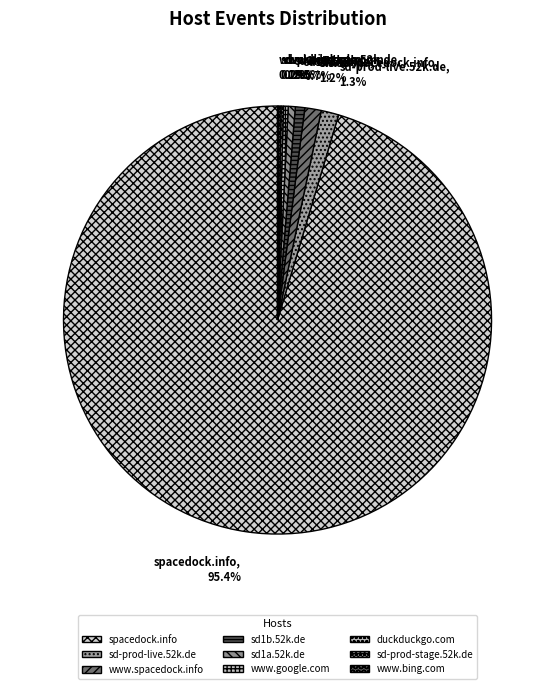

Approximately how many times larger is the value at sd-prod-live.52k.de compared to sd1b.52k.de?

1.9